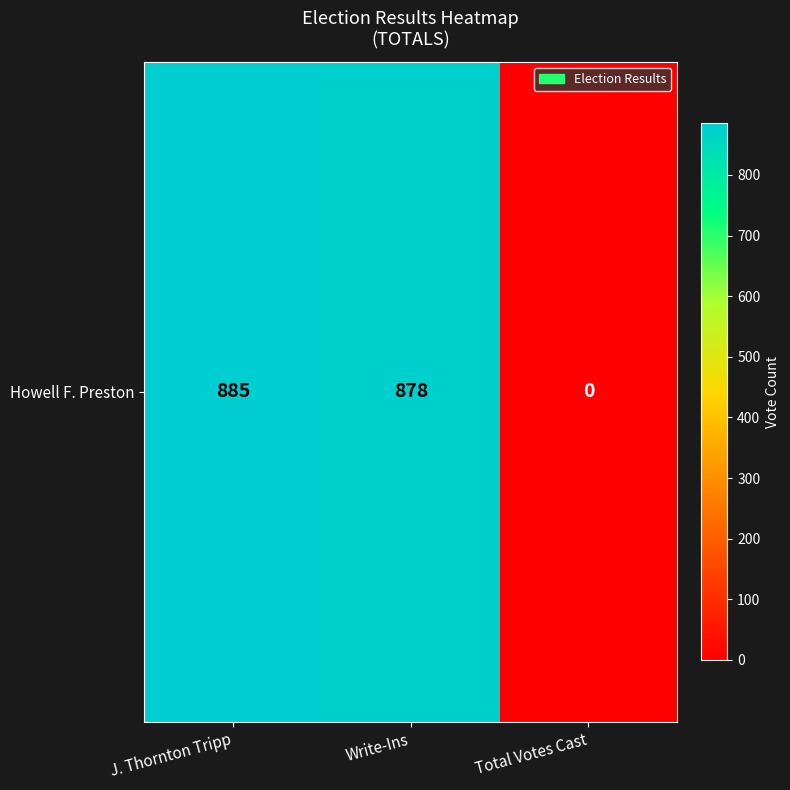

Reading left to right, what are all the values shown in this chart?

885	878	0